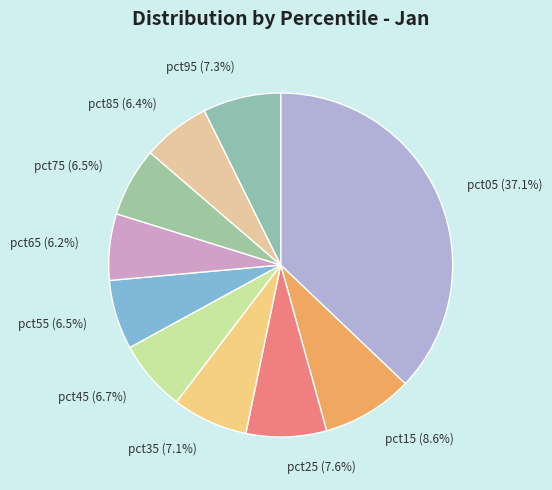

To the nearest percent, what is the difference between the pct65 and pct25 slice percentages?

1%